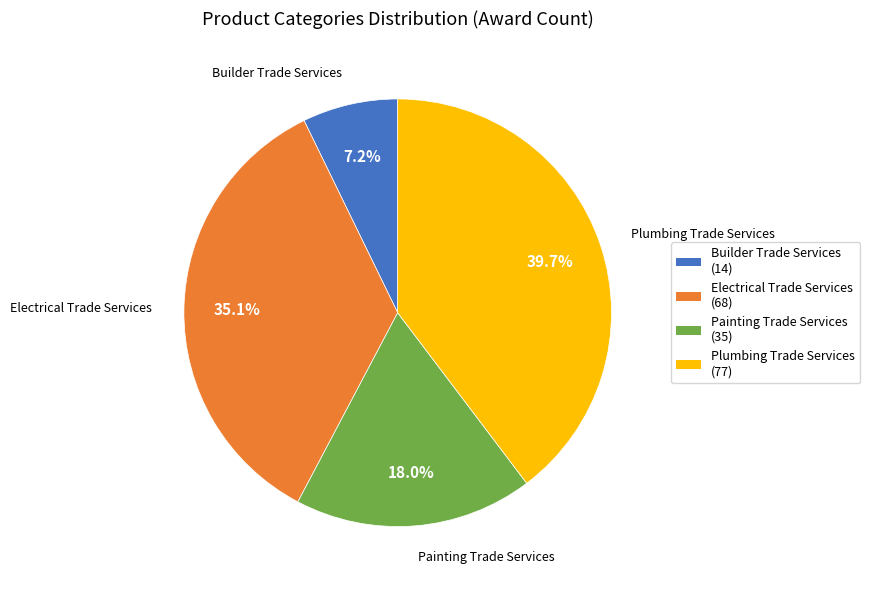

Is the sum of Painting Trade Services and Plumbing Trade Services greater than half?

Yes